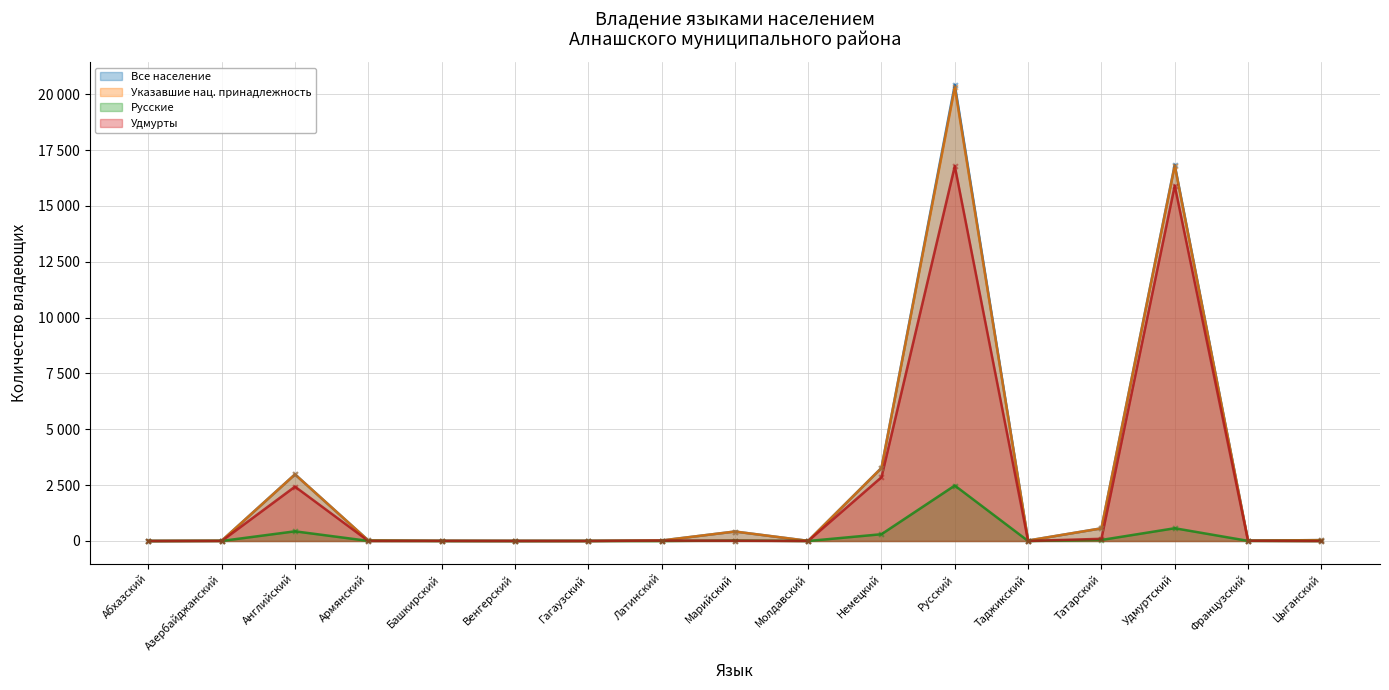

Which series has the largest total across all categories?

Все население